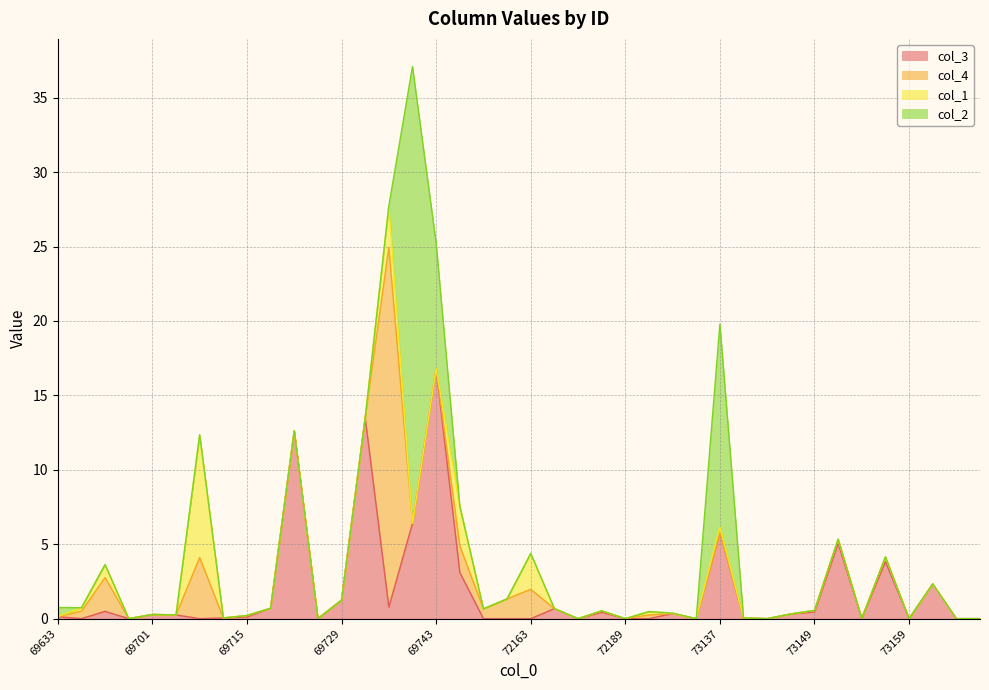

At 73155, list the series in order from largest to smallest.

col_3, col_4, col_1, col_2